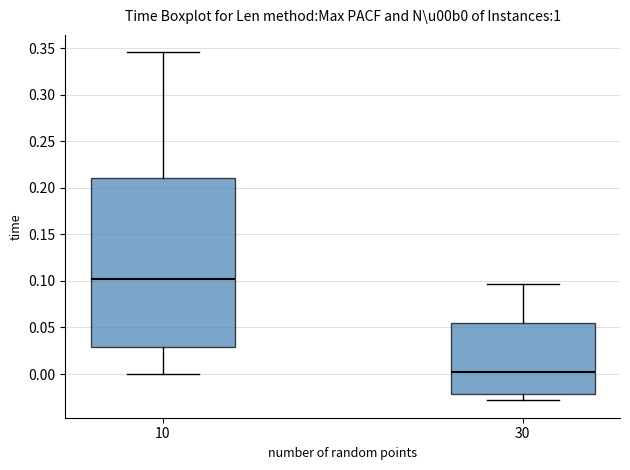

Reading left to right, transcribe this box plot: for each box, give where its median line is, the range the box spans, and where its two whiskers end, as read against the y-axis. The values are not printed on the chart, so give them approximately, as read against the axis.

10: median 0.100, box 0.030 to 0.210, whiskers 0.000 to 0.345
30: median 0.000, box -0.020 to 0.055, whiskers -0.030 to 0.095